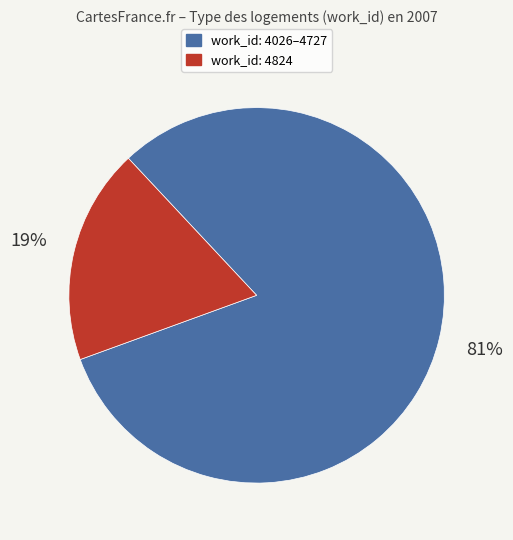

To the nearest percent, what is the average slice percentage?

50%